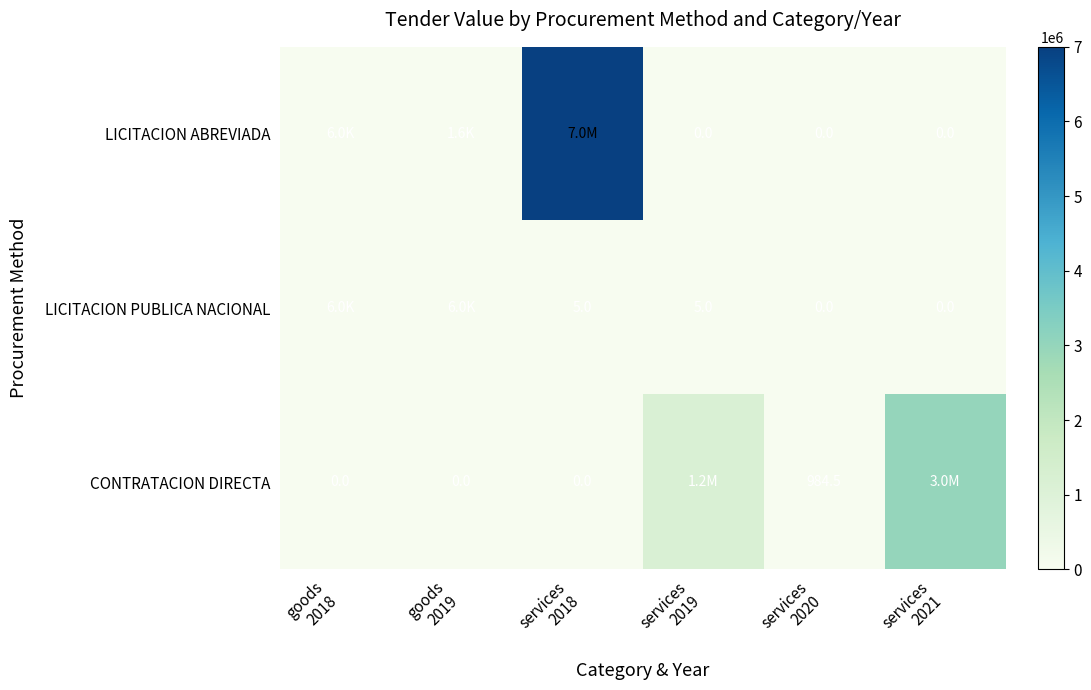

True or false: LICITACION ABREVIADA has a value of 2137065.7 at services 2019.

False